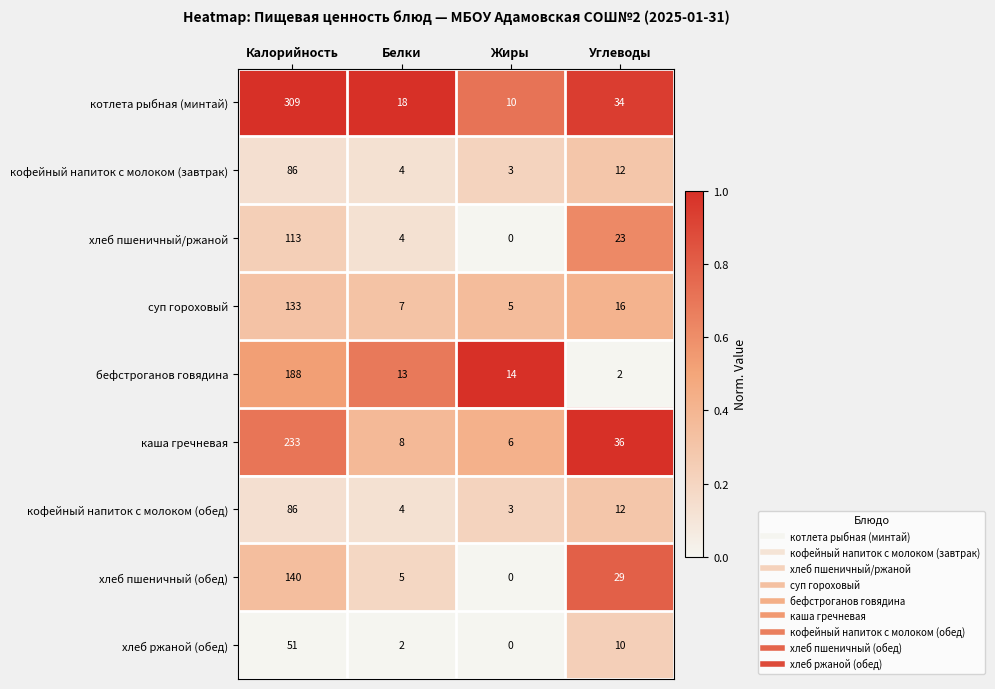

At which category is the sum across all series the highest?

Калорийность